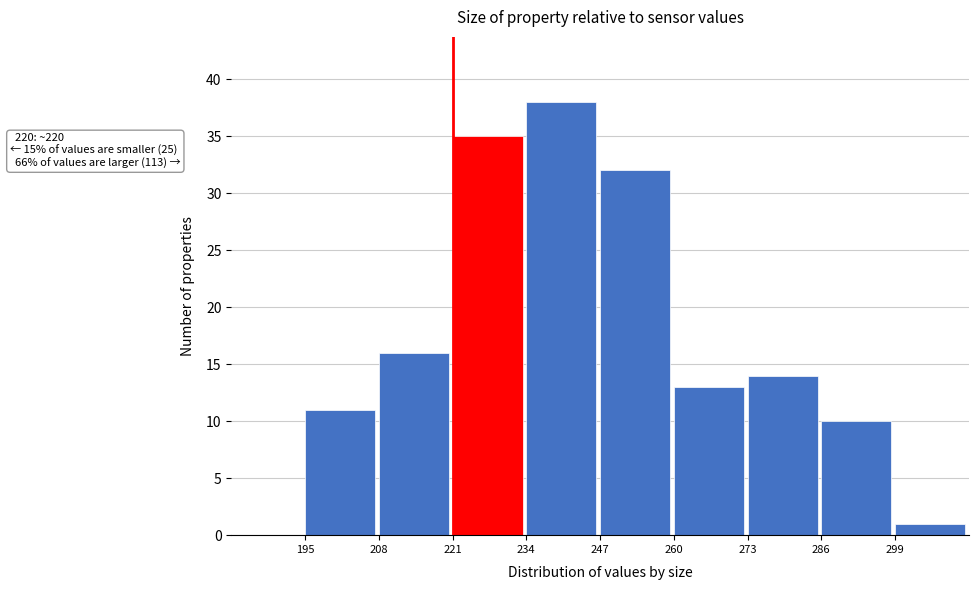

Which range on the x-axis has the tallest bar?

234 to 247